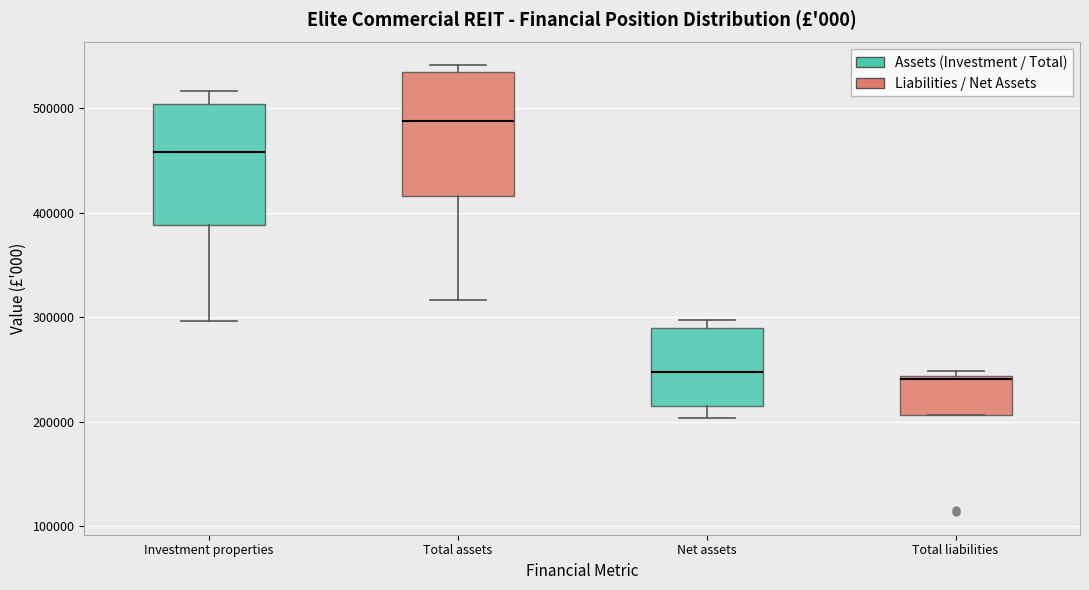

Where is the lower edge of the box for Net assets on the y-axis? The values are not printed on the chart, so give them approximately, as read against the axis.

210000